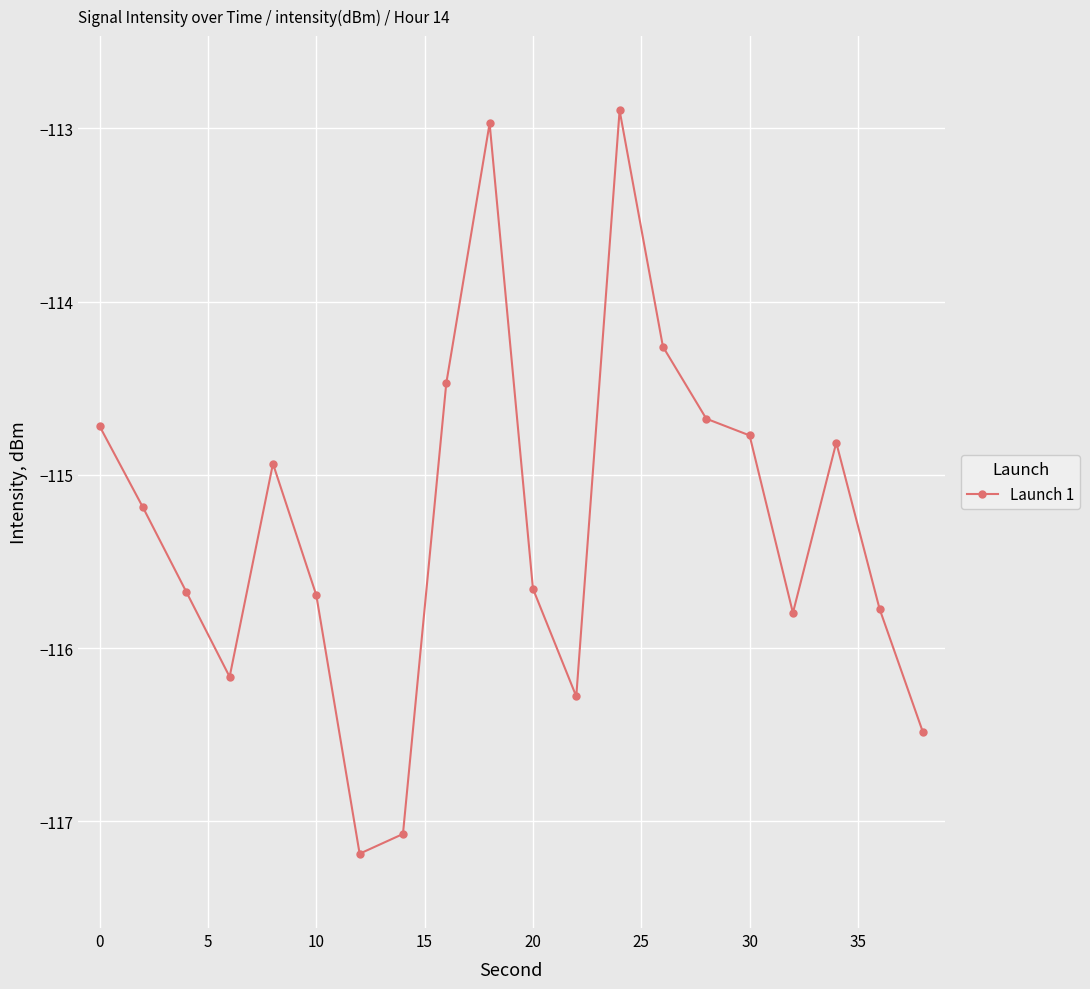

Reading right to left, list all the values displayed in this chart.

-116.5	-115.8	-114.8	-115.8	-114.8	-114.7	-114.3	-112.9	-116.3	-115.7	-113.0	-114.5	-117.1	-117.2	-115.7	-114.9	-116.2	-115.7	-115.2	-114.7